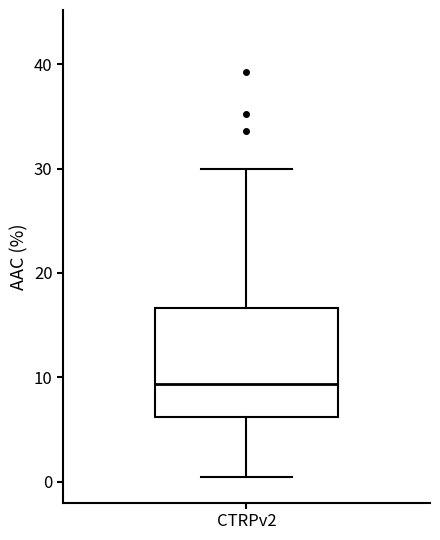

Read this box plot against the y-axis: the position of the median line, the range covered by the box, and the ends of both whiskers. The values are not printed on the chart, so give them approximately, as read against the axis.

median 9, box 6 to 17, whiskers 0 to 30